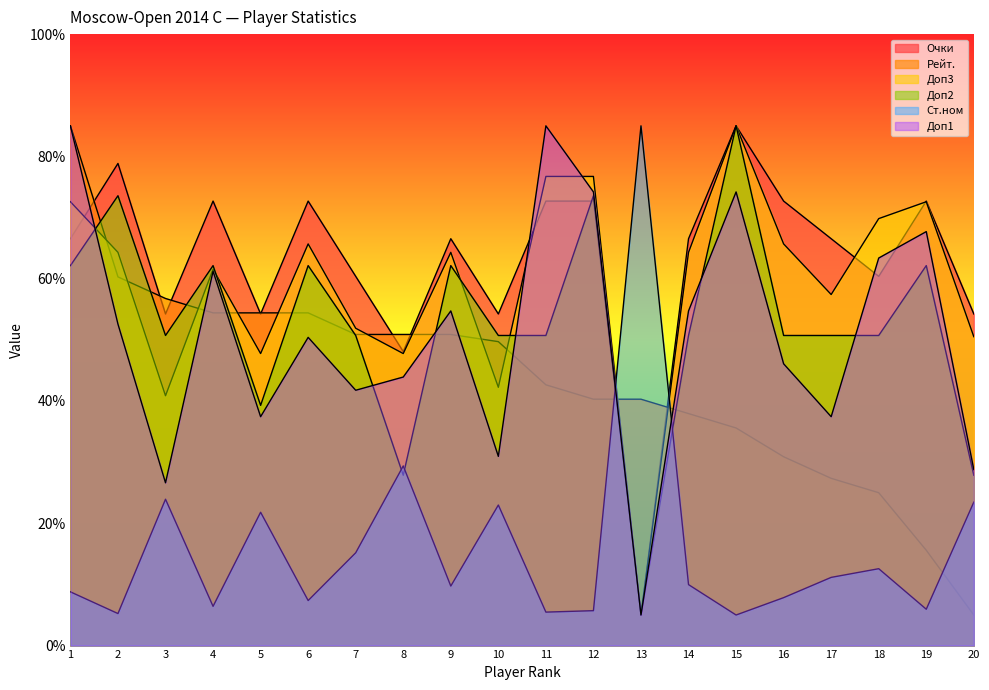

At which category does Доп3 reach its first local peak?

4